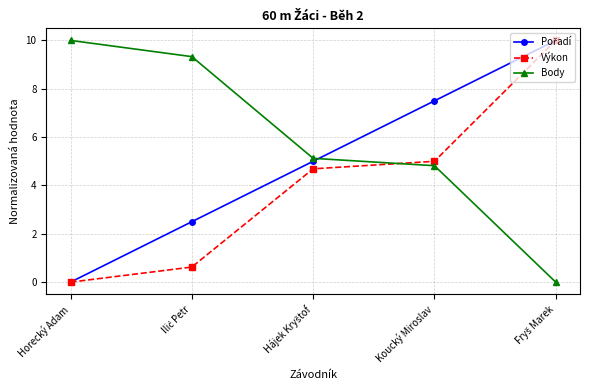

Which series has the largest total across all categories?

Body